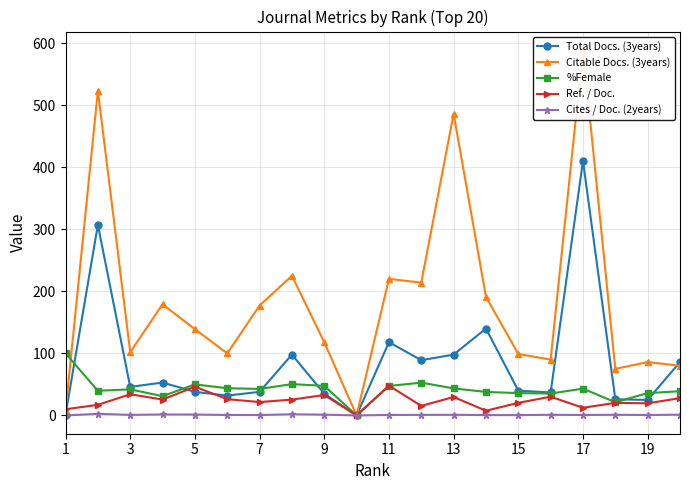

Is the value of %Female at 3 greater than the value of Cites / Doc. (2years) at 13?

Yes